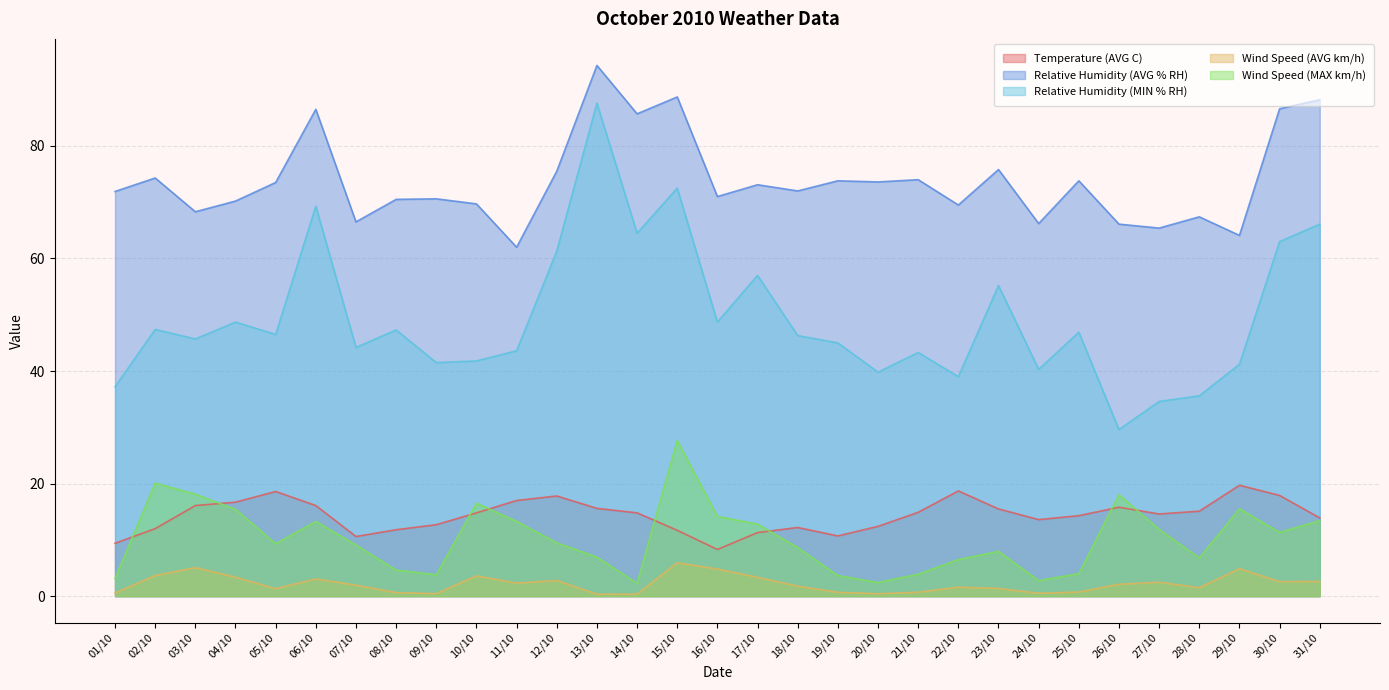

At which label is Relative Humidity (MIN % RH) closest to 58?

17/10